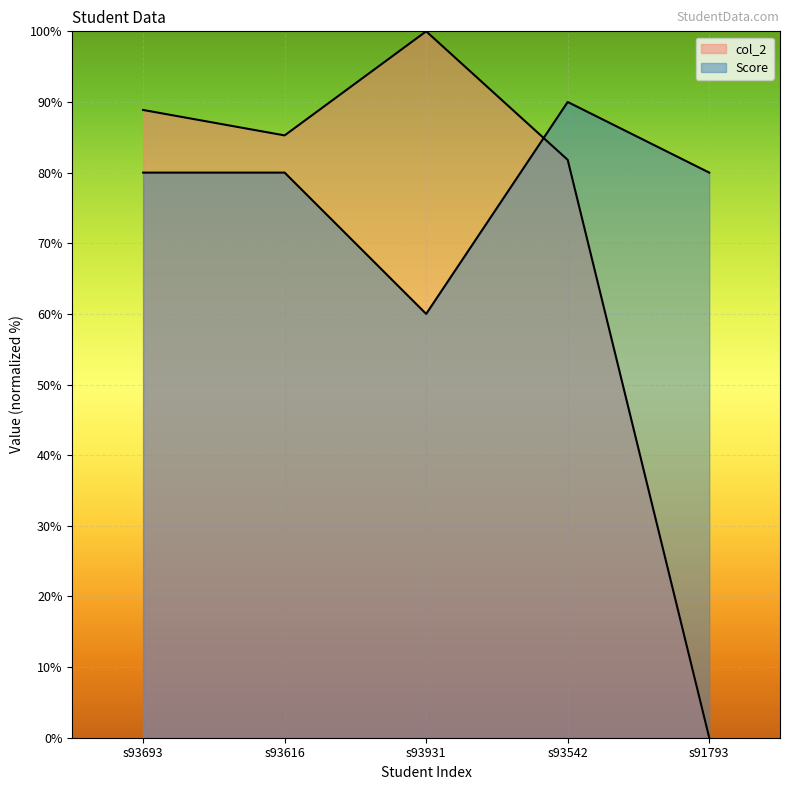

What is the label of the 1st point from the left?

s93693